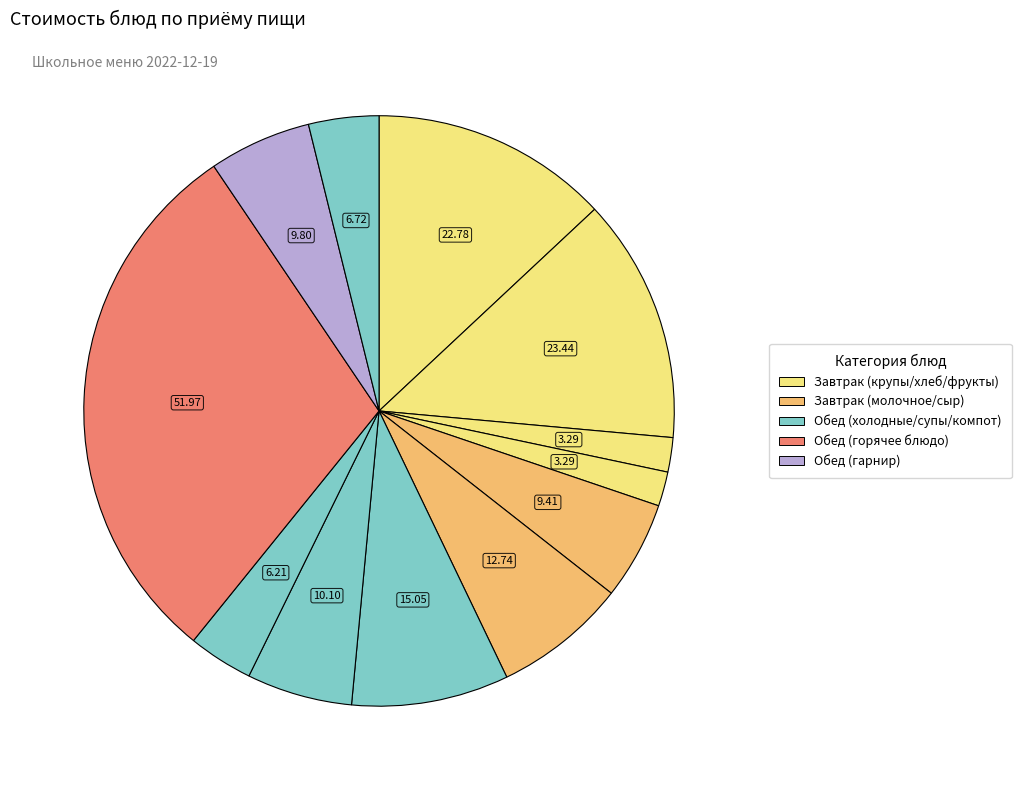

To the nearest percent, what is the average slice percentage?

8%